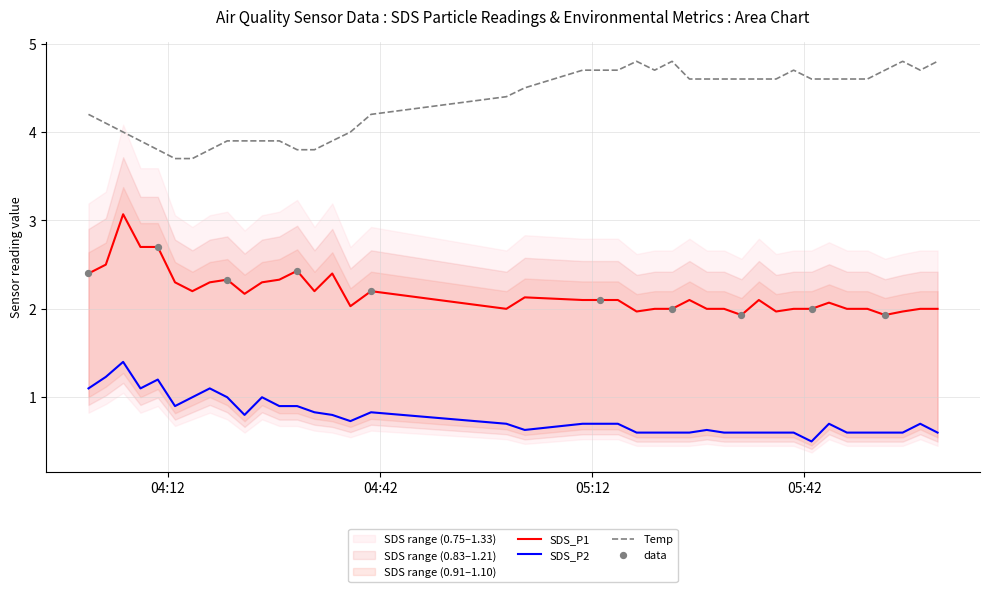

Which series has the largest total across all categories?

Temp